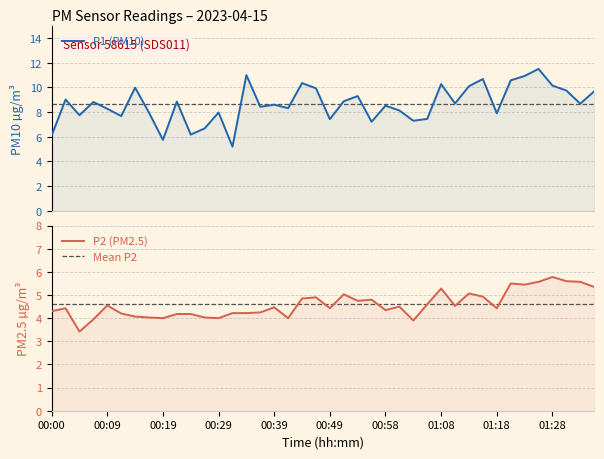

Which series has the largest range (max minus min)?

P1